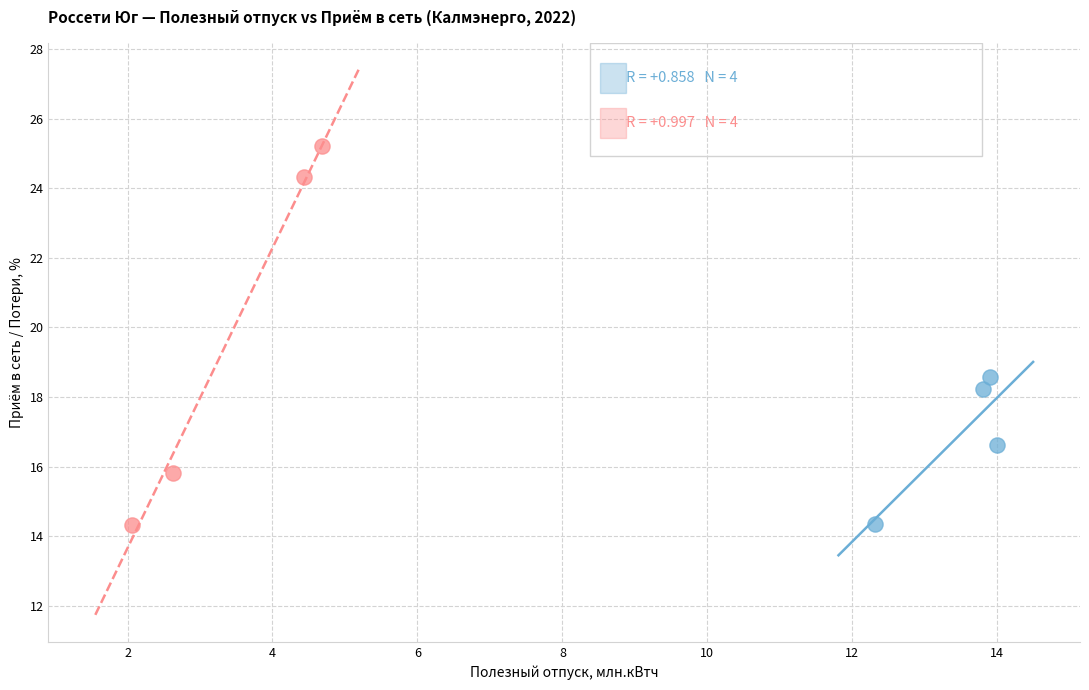

Which series reaches the maximum Y coordinate?

Потери (Калмэнерго)